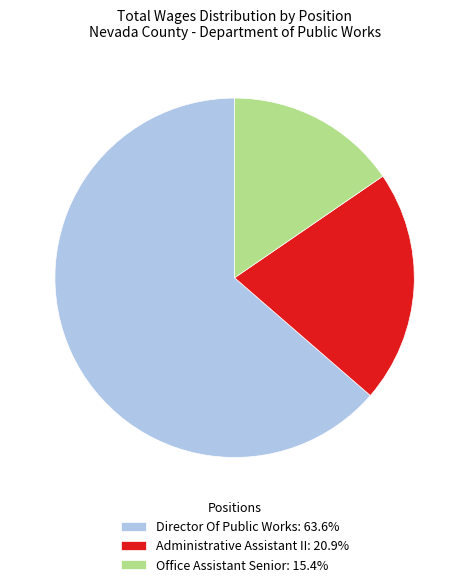

Approximately how many times larger is the value at Office Assistant Senior: 15.4% compared to Administrative Assistant II: 20.9%?

0.7